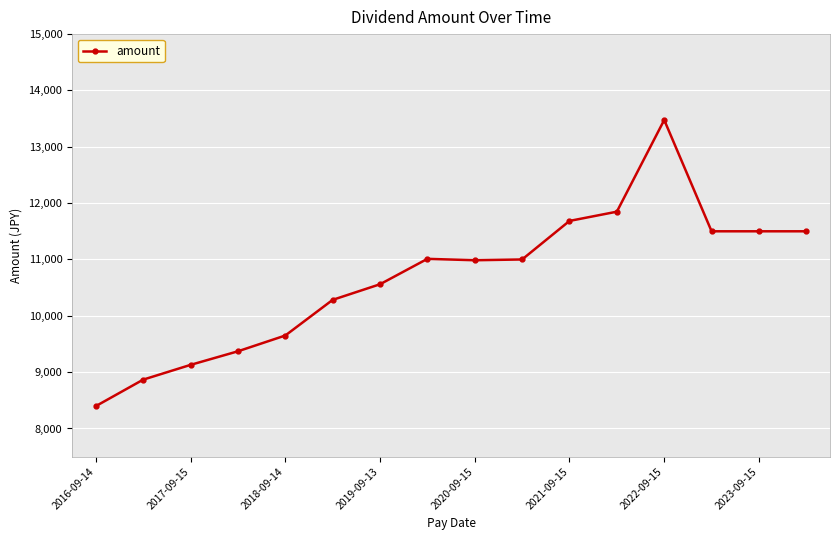

What is the sum of all values?

170761